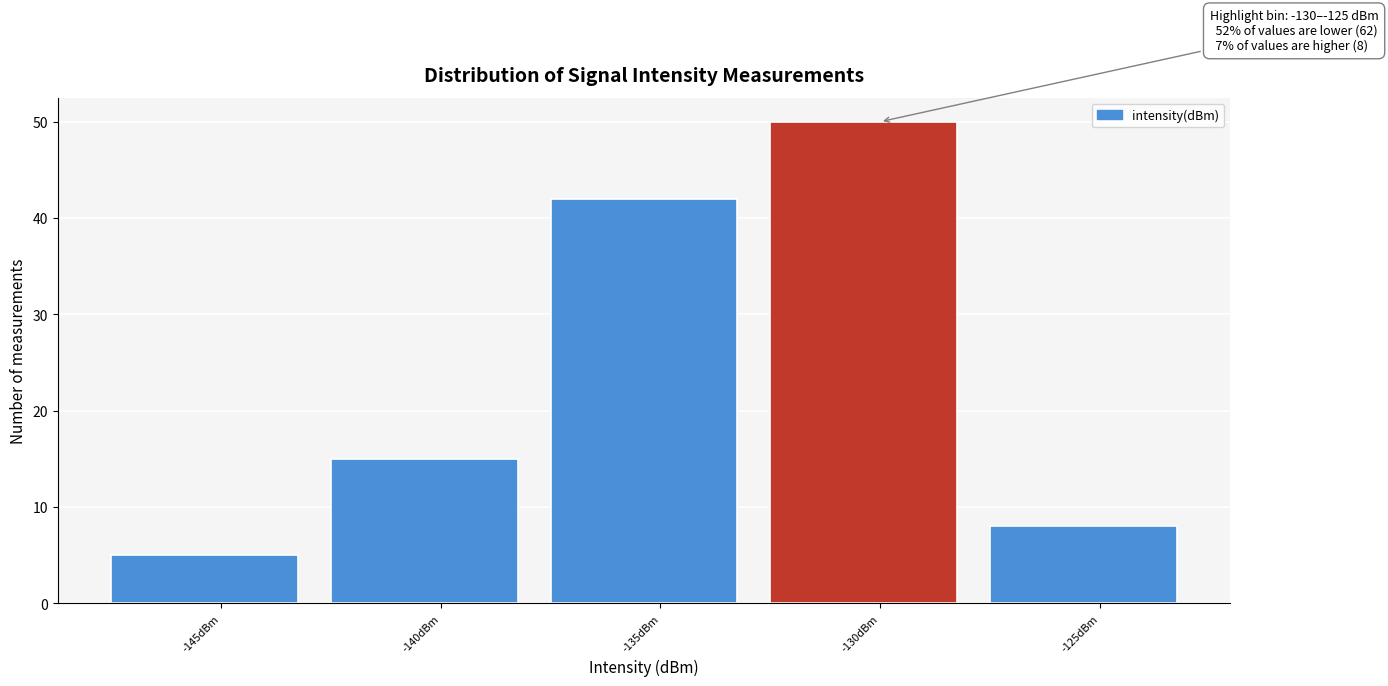

Reading left to right, what are all the values shown in this chart?

-145dBm=5	-140dBm=15	-135dBm=42	-130dBm=50	-125dBm=8